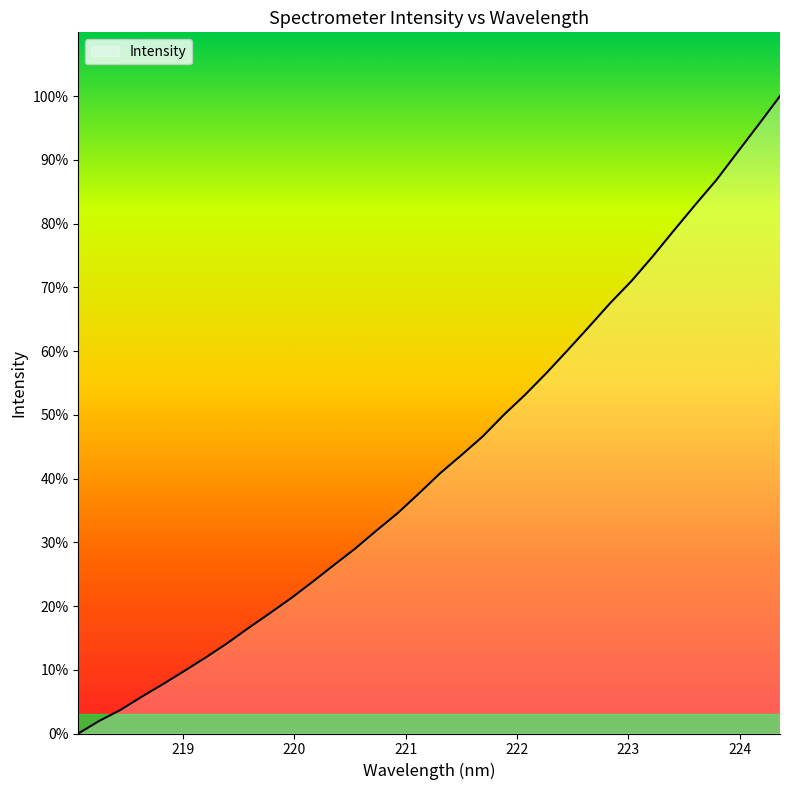

What is the difference between the maximum and minimum values?

100.0